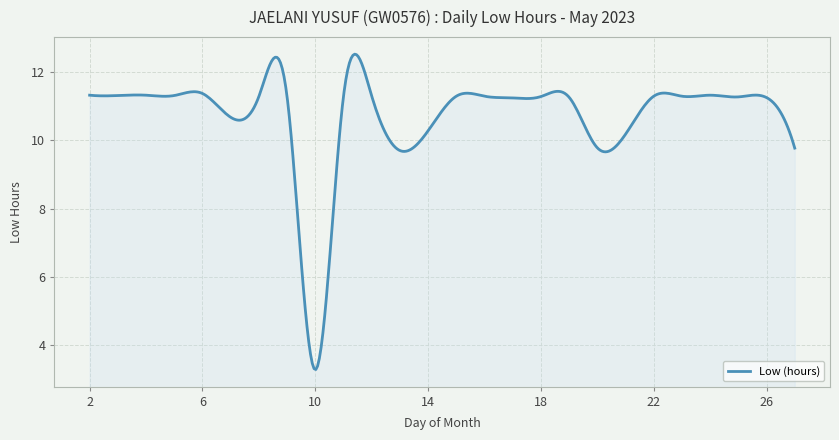

What is the difference between the maximum and minimum values?

9.2